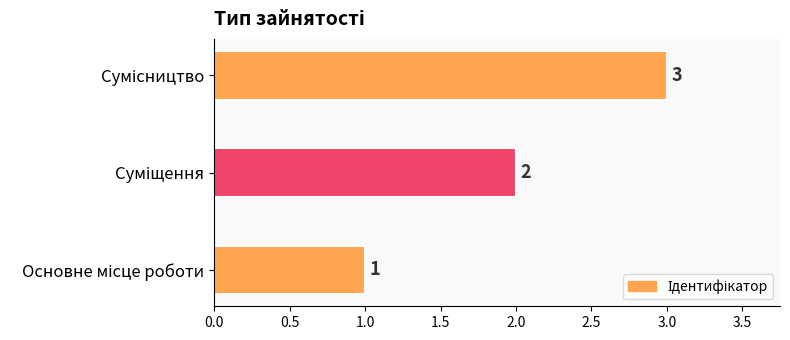

What is the sum of all values?

6